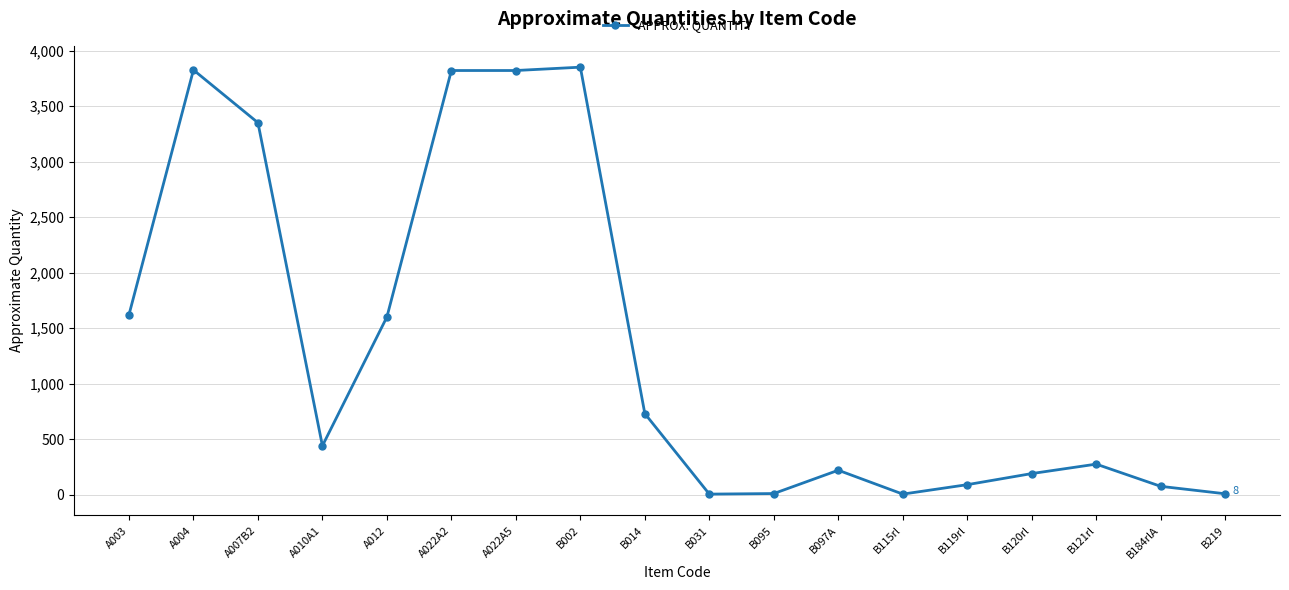

What is the label of the 7th point from the left?

A022A5